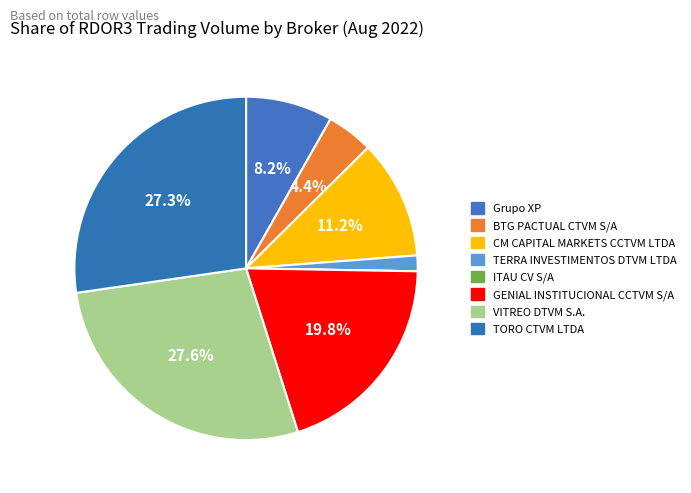

What percentage is the VITREO DTVM S.A. slice, to the nearest percent?

28%